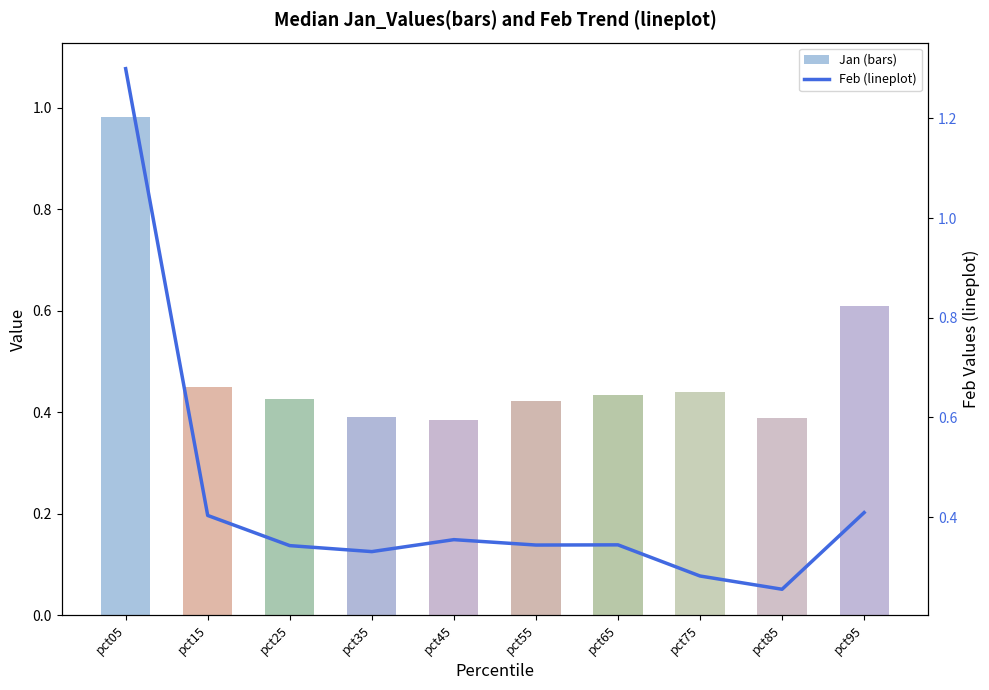

List the series in order of their overall mean, highest first.

Jan (bars), Feb (lineplot)